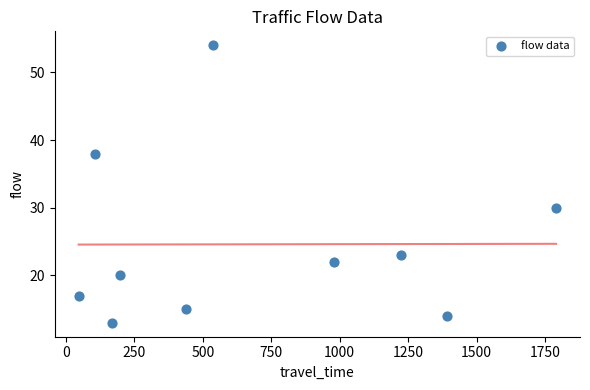

What Y value in the scatter plot is closest to 33?

30